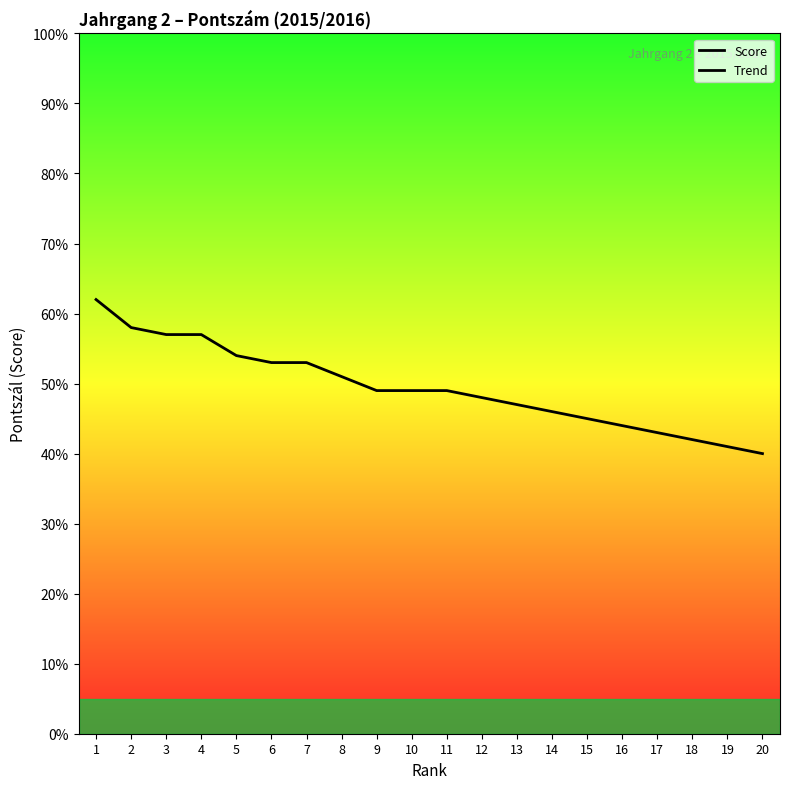

How many series are shown in this chart?

1